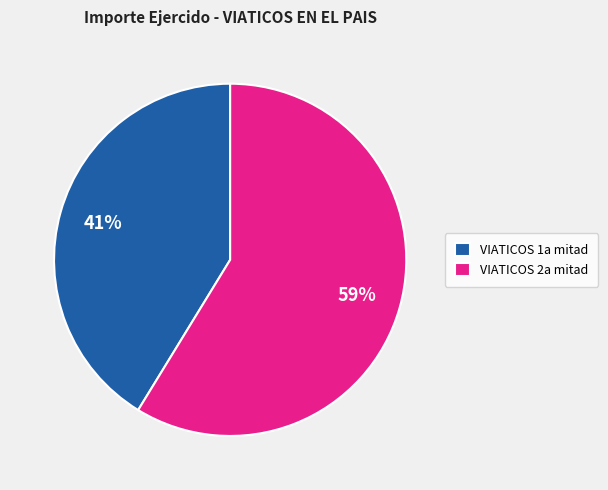

What is the smallest slice in the pie chart?

VIATICOS 1a mitad